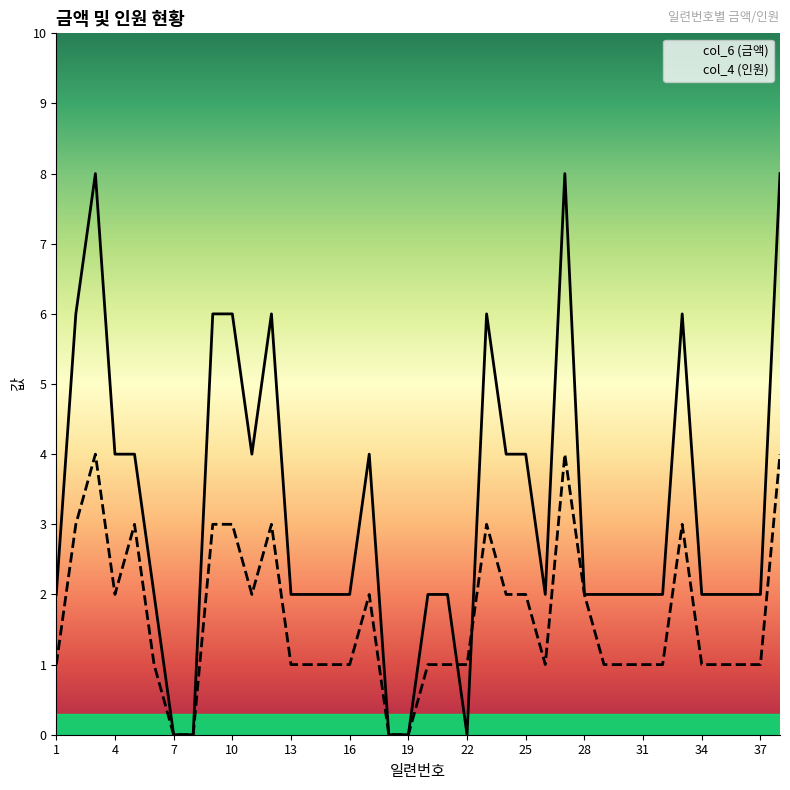

List the series in order of their overall mean, highest first.

col_6 (금액), col_4 (인원)